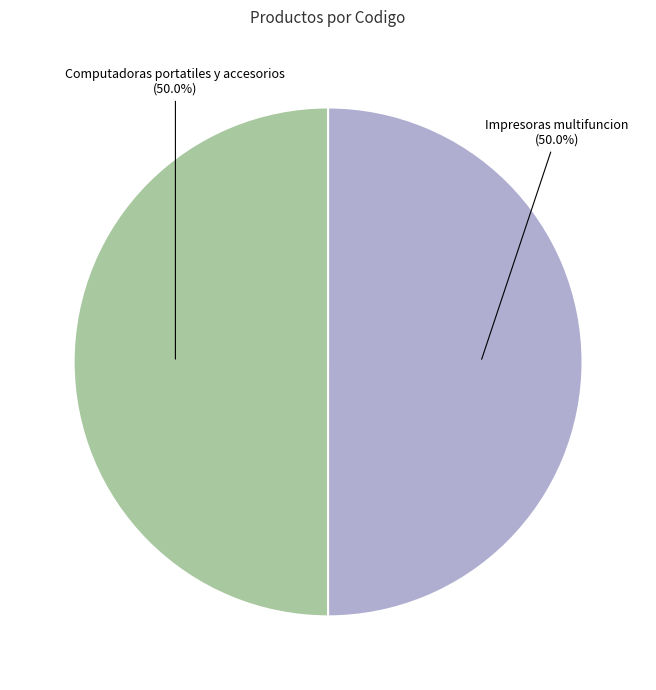

What percentage is the Impresoras multifuncion slice, to the nearest percent?

50%